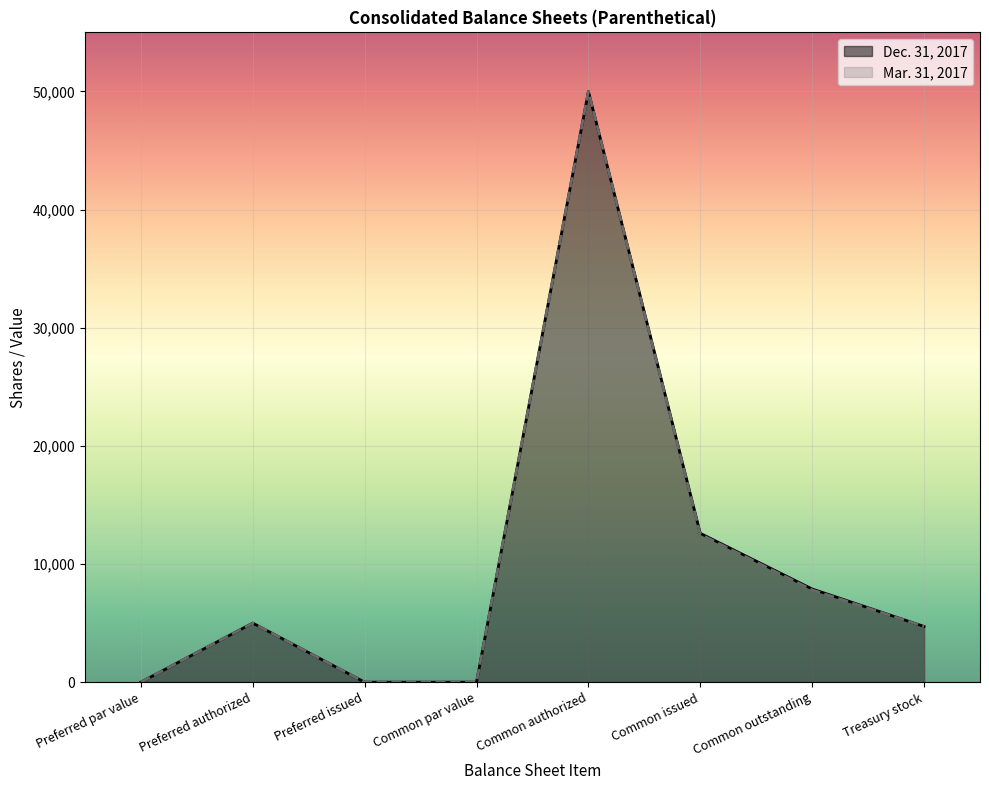

What is the value of the Dec. 31, 2017 point at the 8th from the left?

4714